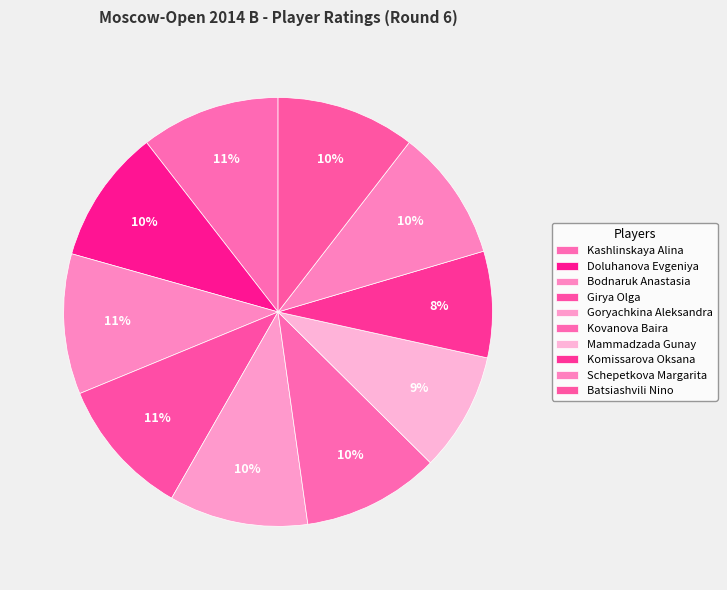

Count the number of slices in the pie.

10